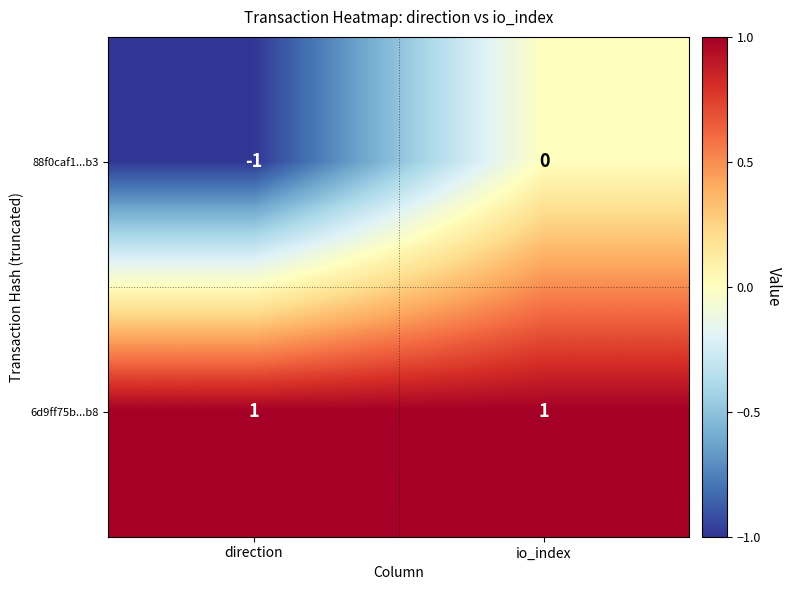

The 6d9ff75b...b8 series shows 1 at io_index. True or false?

True